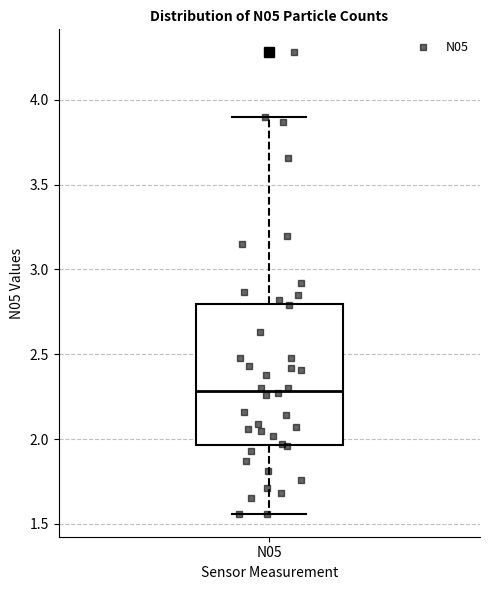

Transcribe this box plot: give where the median line is, the range the box spans, and where the two whiskers end, as read against the y-axis. The values are not printed on the chart, so give them approximately, as read against the axis.

median 2.30, box 1.95 to 2.80, whiskers 1.55 to 3.90